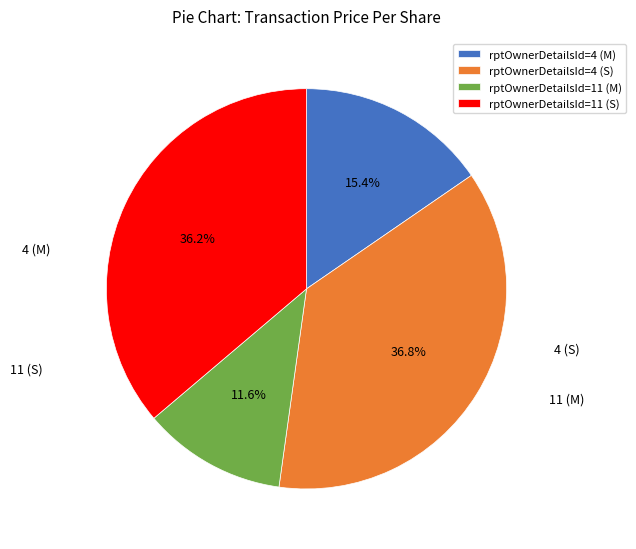

Which slice is the largest?

rptOwnerDetailsId=4 (S)